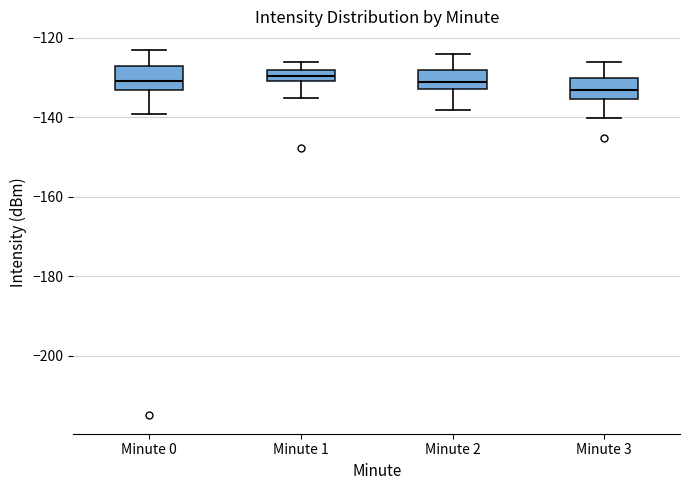

Which box's median line is the lowest?

Minute 3